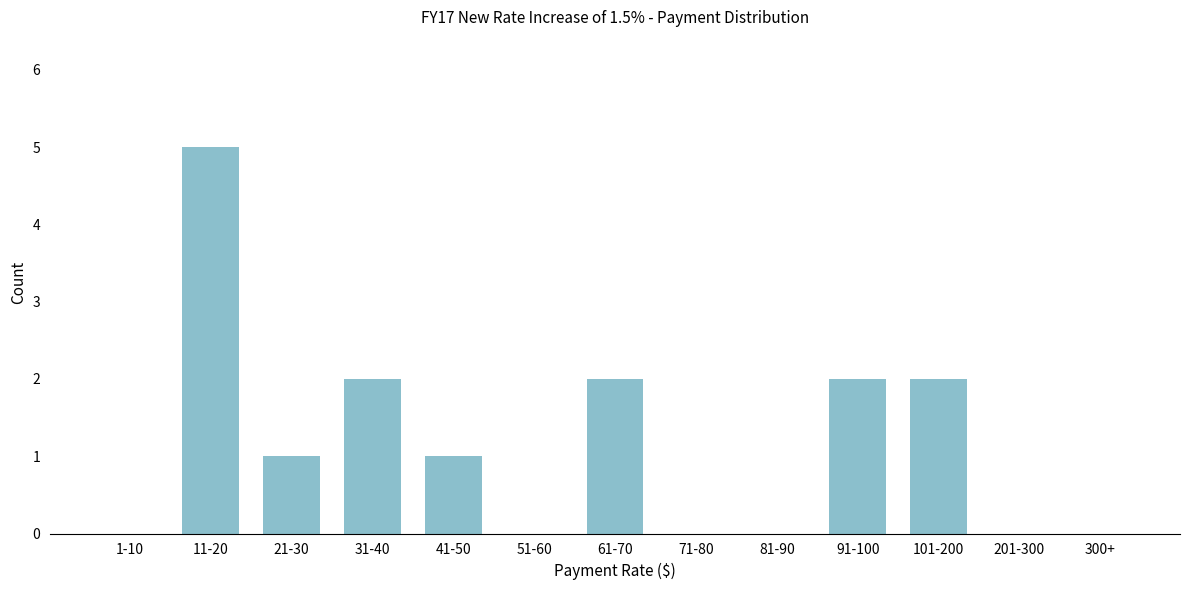

Reading left to right, list all the values displayed in this chart.

1-10=0	11-20=5	21-30=1	31-40=2	41-50=1	51-60=0	61-70=2	71-80=0	81-90=0	91-100=2	101-200=2	201-300=0	300+=0